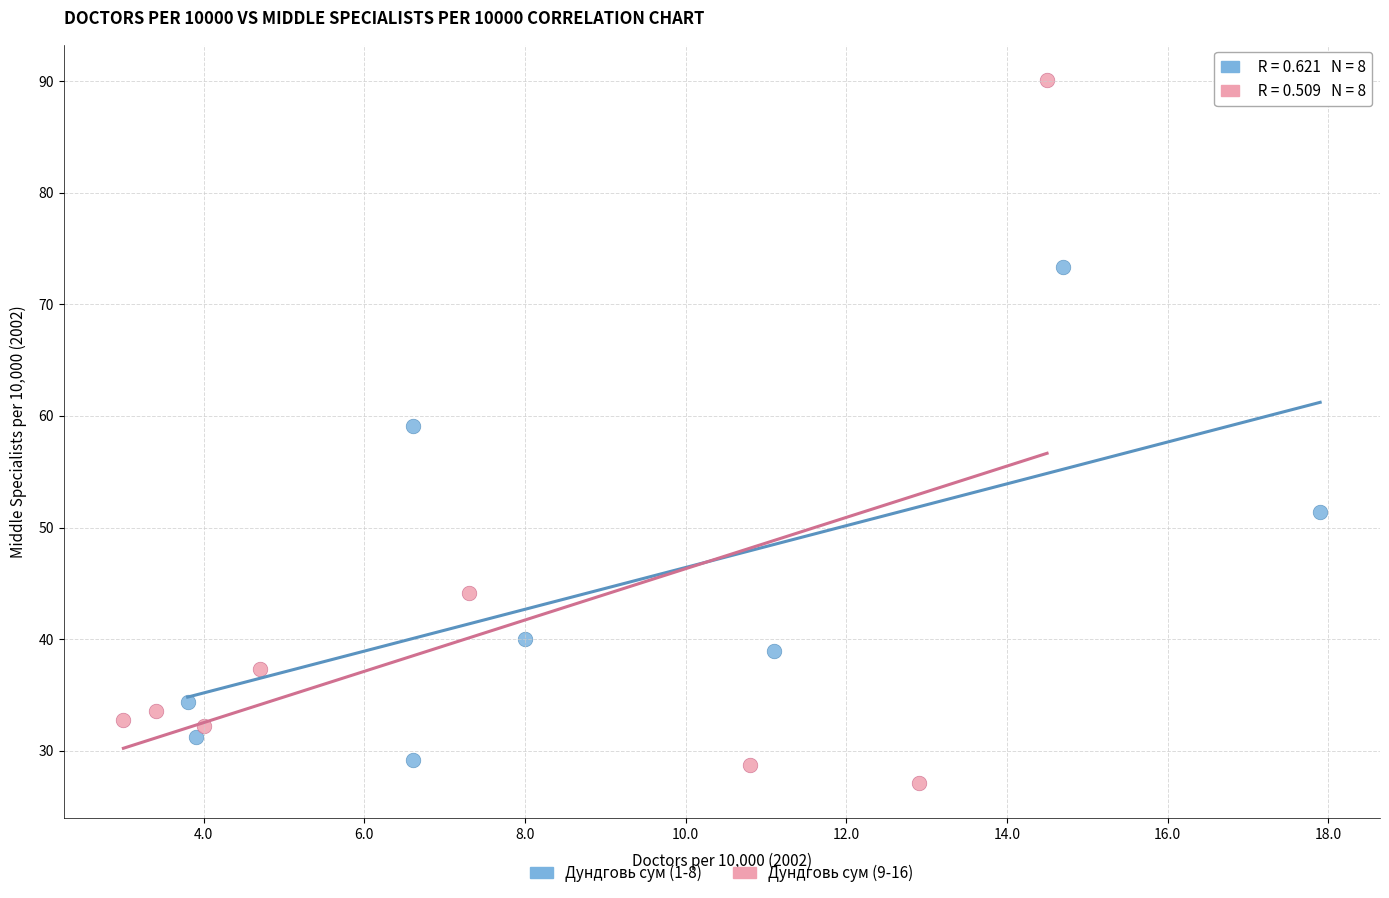

Which series has the largest Y range (max minus min)?

Дундговь сум (9-16)